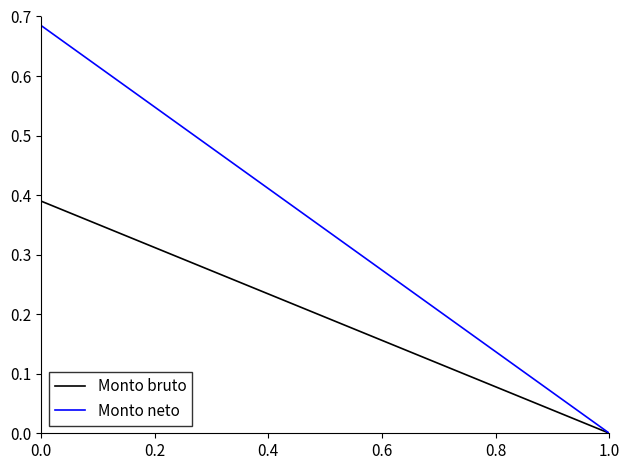

True or false: Monto bruto has more than 1 points higher than both neighbors.

False